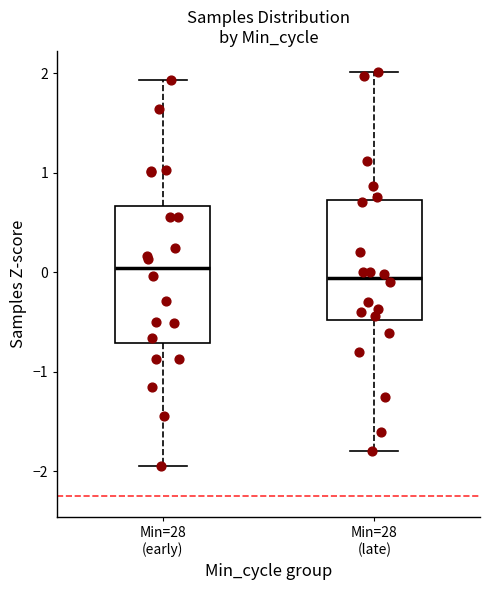

Which box has the lowest median line?

Min=28 (late)